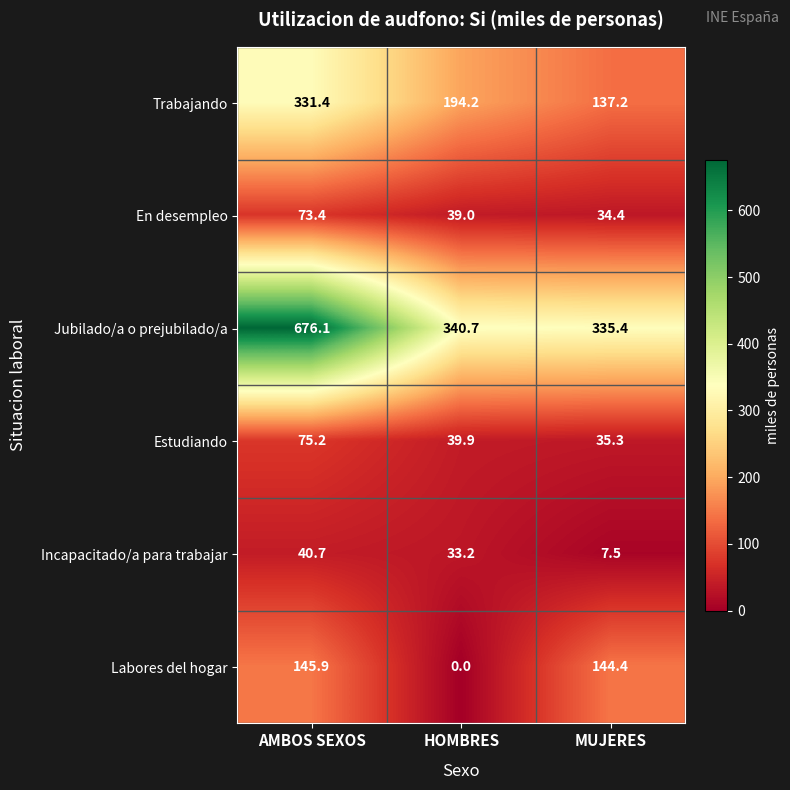

Reading left to right, what are all the values shown in this chart?

Trabajando: AMBOS SEXOS=331.4	HOMBRES=194.2	MUJERES=137.2
En desempleo: AMBOS SEXOS=73.4	HOMBRES=39.0	MUJERES=34.4
Jubilado/a o prejubilado/a: AMBOS SEXOS=676.1	HOMBRES=340.7	MUJERES=335.4
Estudiando: AMBOS SEXOS=75.2	HOMBRES=39.9	MUJERES=35.3
Incapacitado/a para trabajar: AMBOS SEXOS=40.7	HOMBRES=33.2	MUJERES=7.5
Labores del hogar: AMBOS SEXOS=145.9	HOMBRES=0.0	MUJERES=144.4